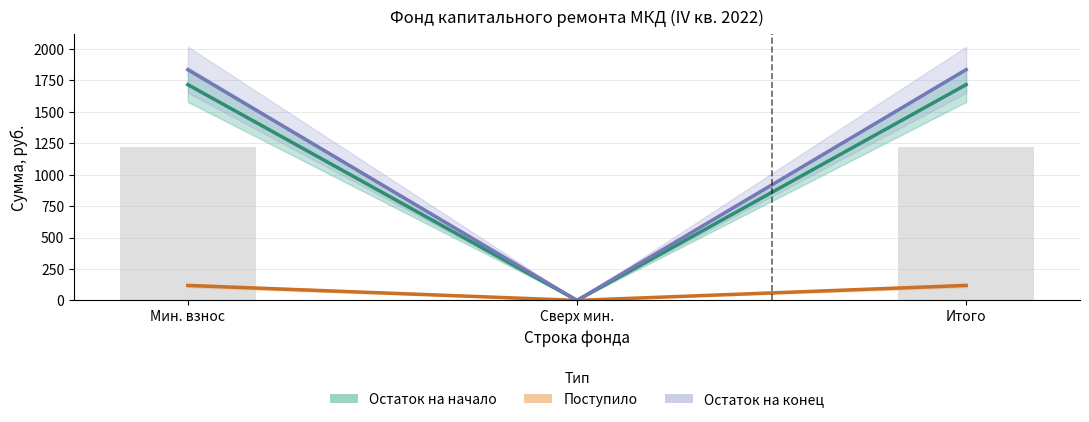

What is the value of the Остаток на начало bar at the 1st from the left?

1717.0